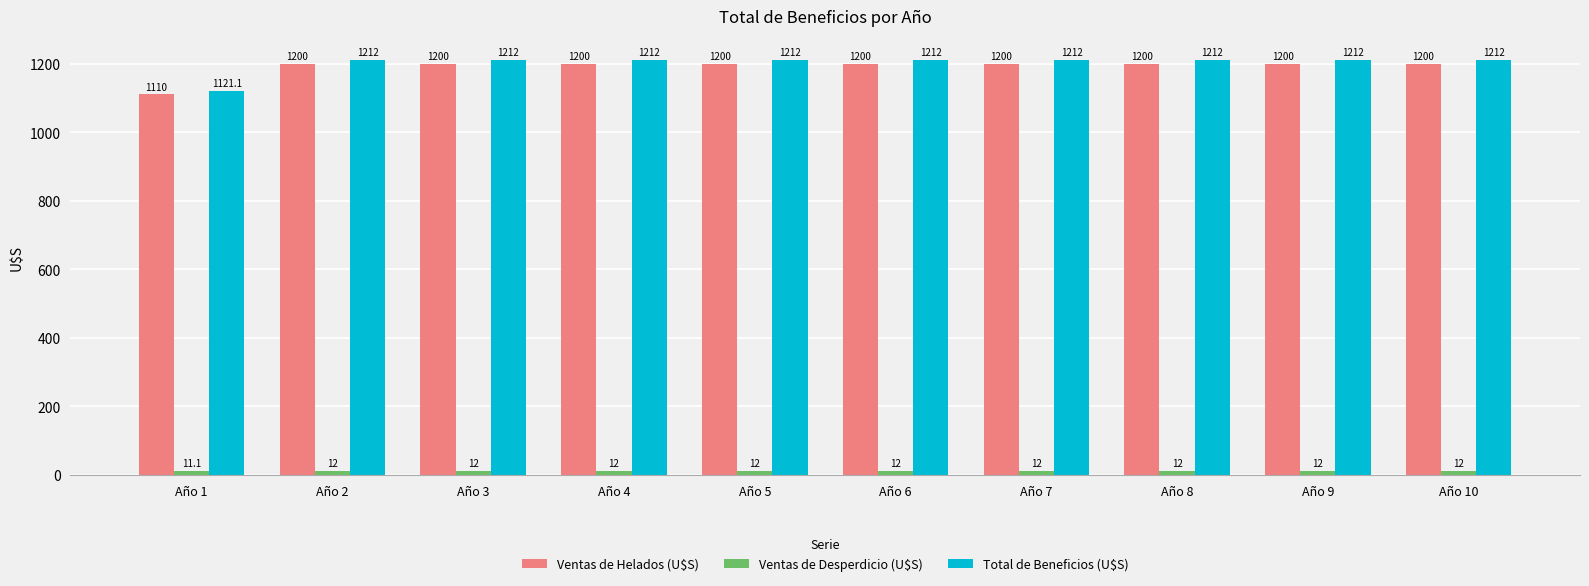

Which series has the largest range (max minus min)?

Total de Beneficios (U$S)